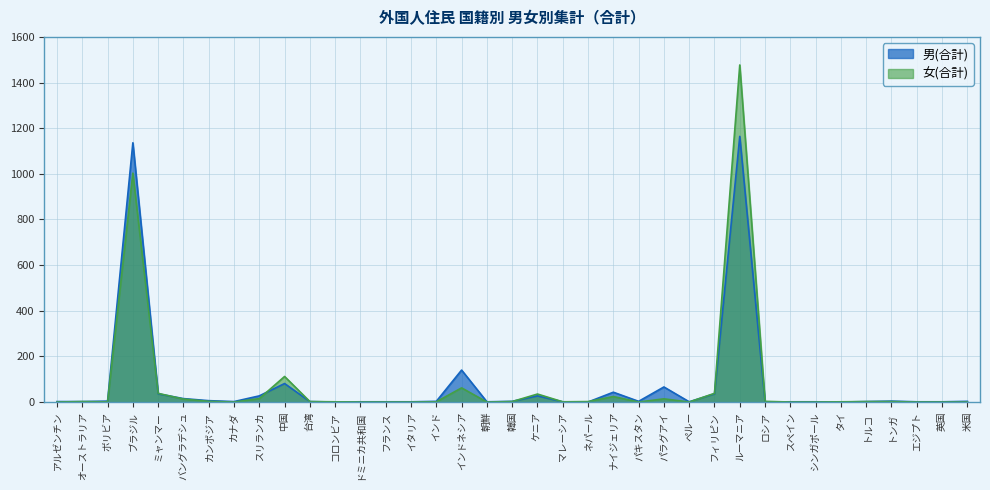

Does the chart have visible grid lines?

Yes